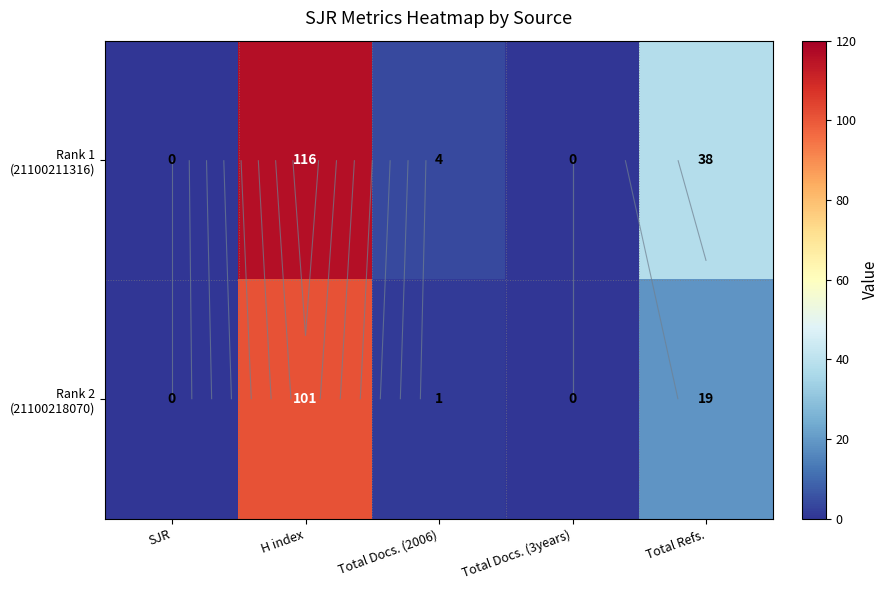

List the labels in order of Rank 1 (21100211316) value, smallest first.

SJR, Total Docs. (3years), Total Docs. (2006), Total Refs., H index